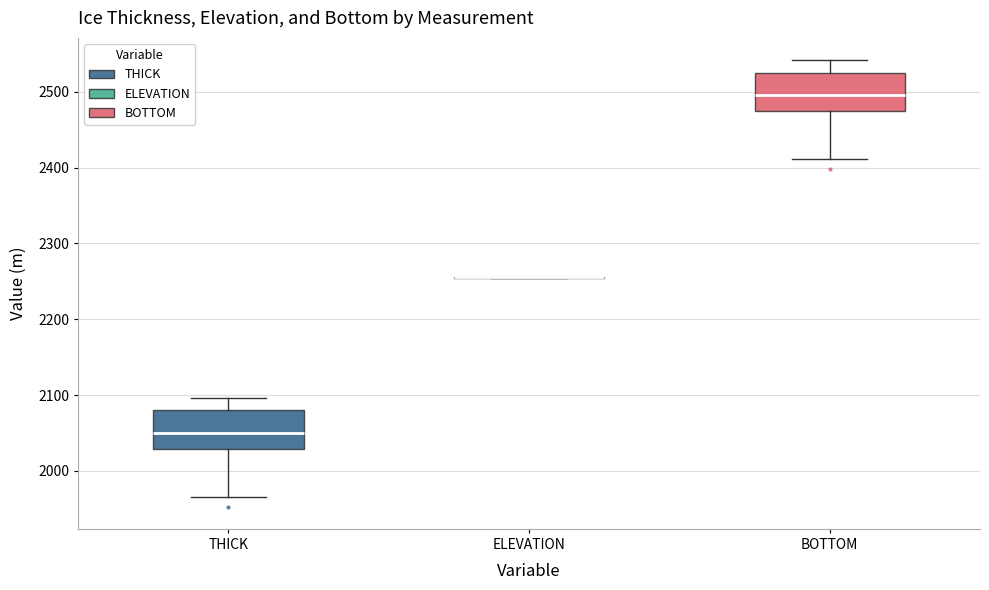

Where is the lower edge of the box for THICK on the y-axis? The values are not printed on the chart, so give them approximately, as read against the axis.

2030